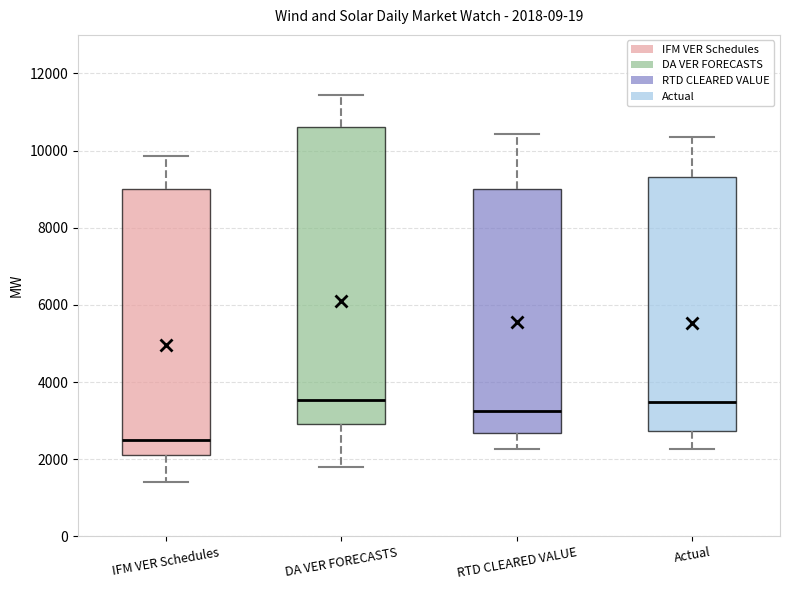

Which box's median line is the lowest?

IFM VER Schedules